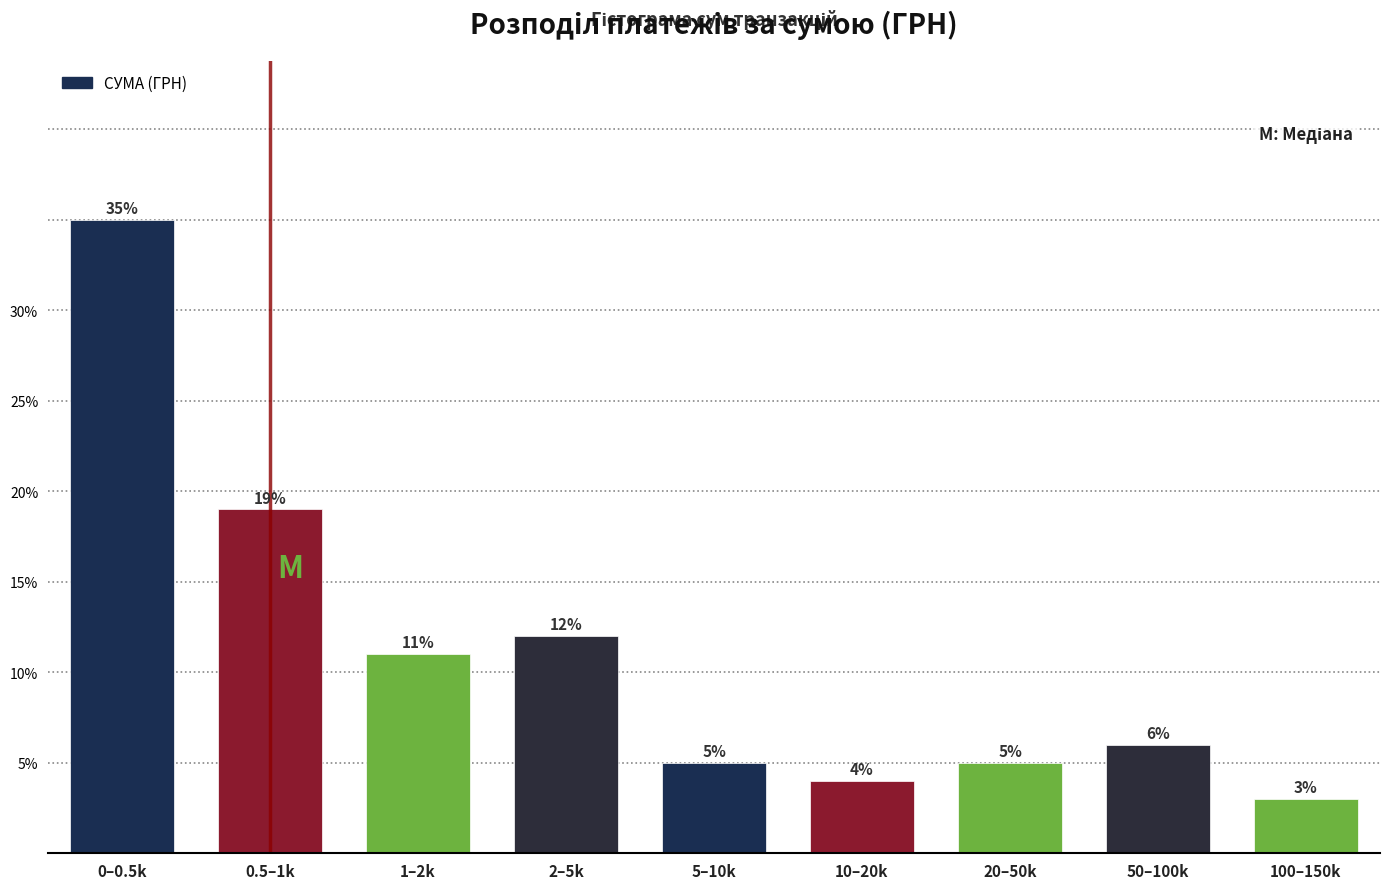

Reading left to right, what are all the values shown in this chart?

0–0.5k=35	0.5–1k=19	1–2k=11	2–5k=12	5–10k=5	10–20k=4	20–50k=5	50–100k=6	100–150k=3